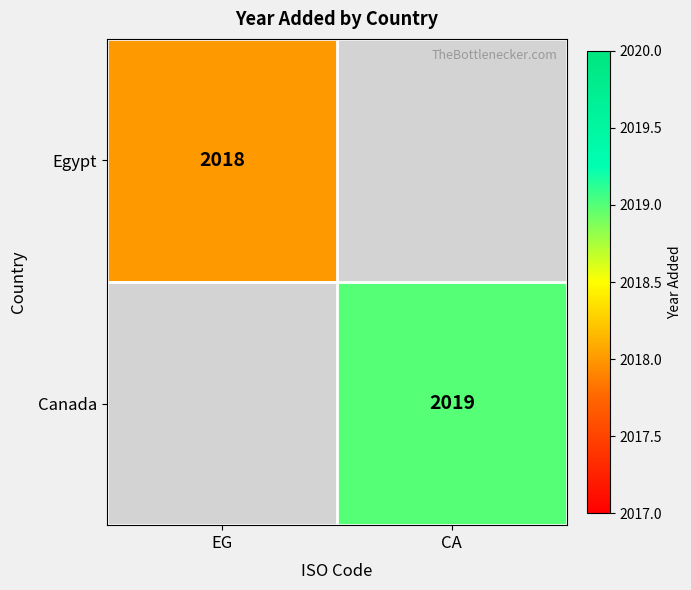

How many data points does each series have?

2